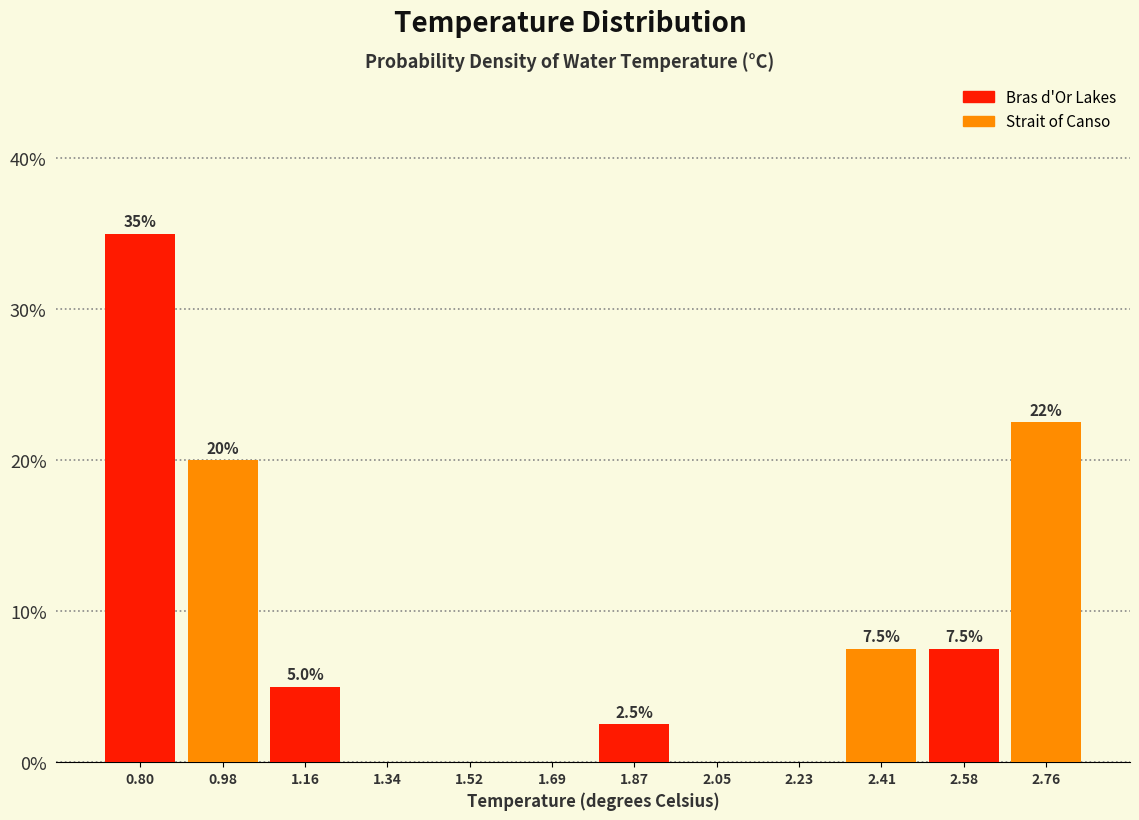

Which range on the x-axis has the tallest bar?

0.72 to 0.90